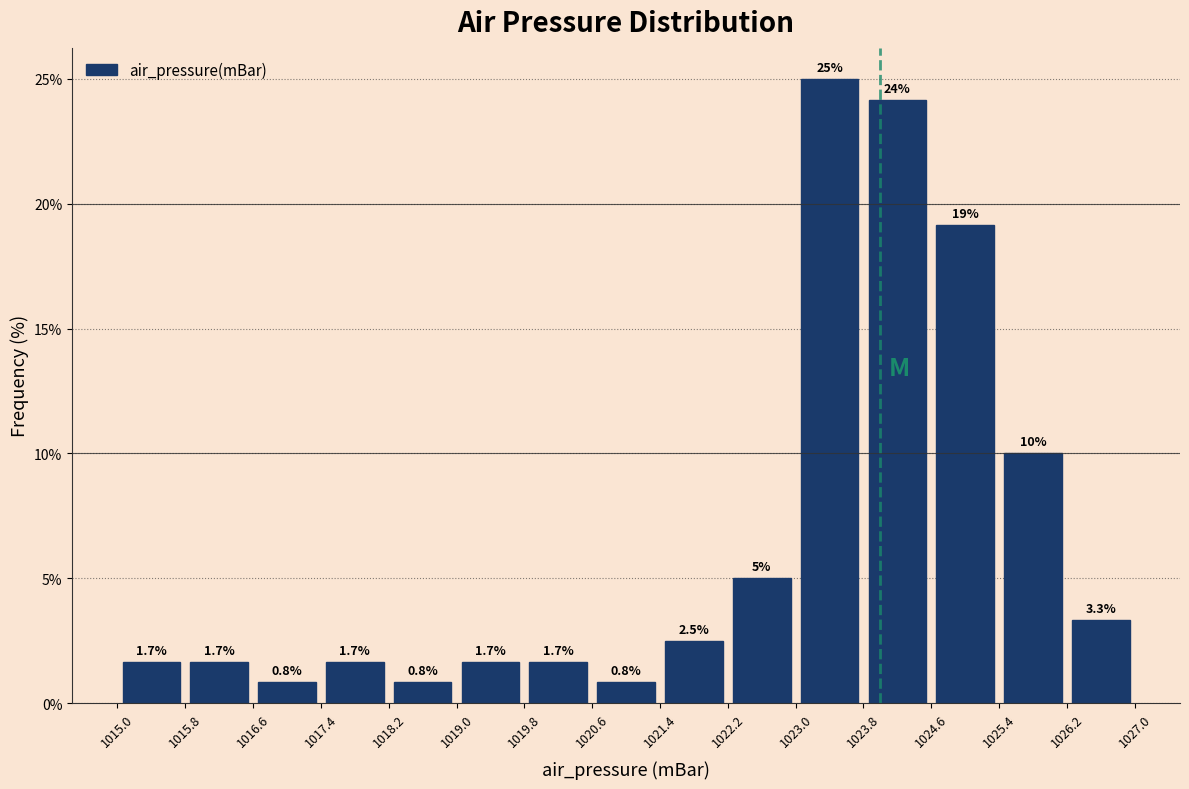

Which range on the x-axis has the tallest bar?

1023.0 to 1023.8